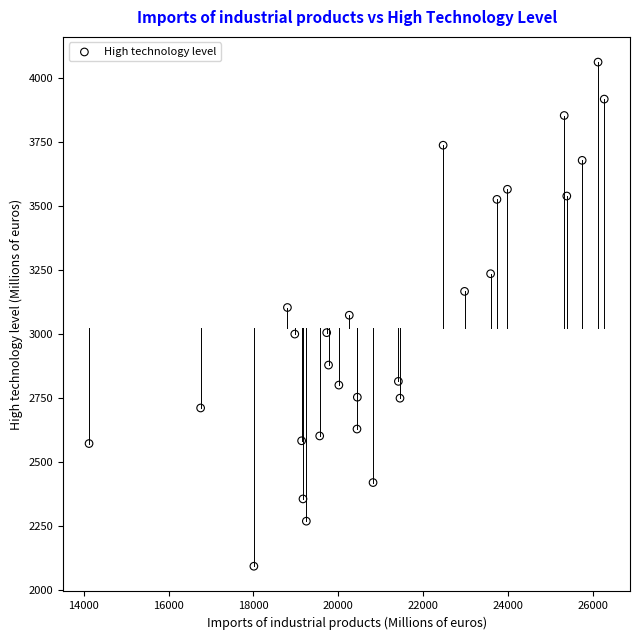

What is the range of Y values (max minus min)?

1969.9